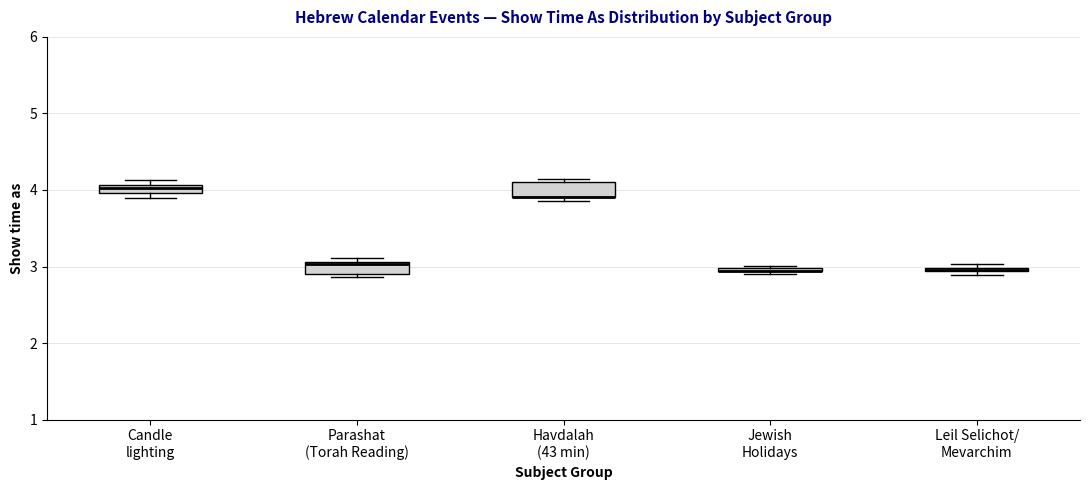

Where is the lower edge of the box for Parashat (Torah Reading) on the y-axis? The values are not printed on the chart, so give them approximately, as read against the axis.

2.9